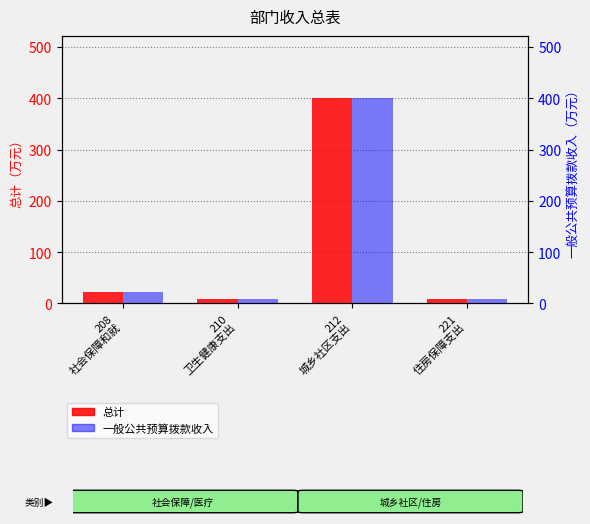

What is the approximate value of 一般公共预算拨款收入 at 212
城乡社区支出?

401.2